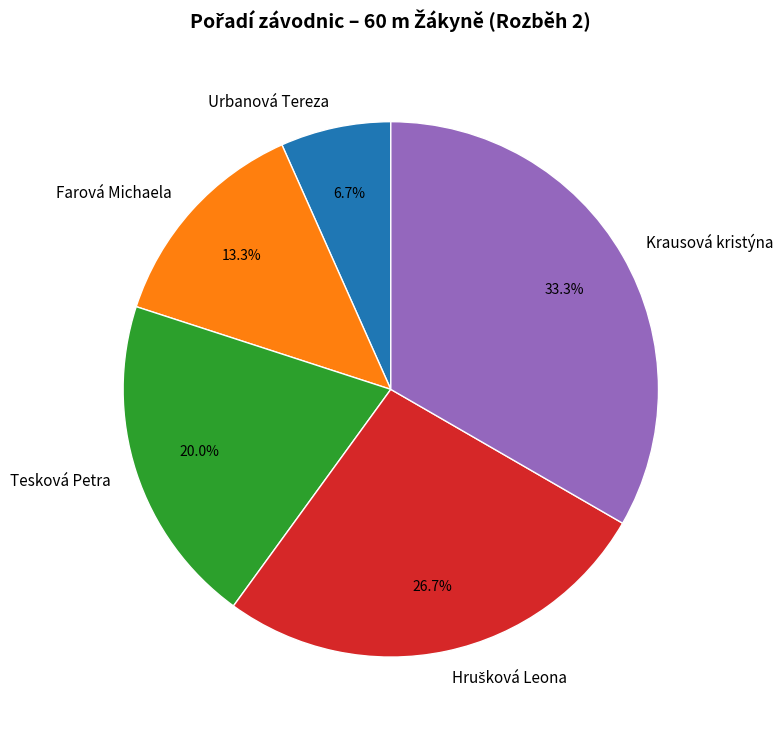

Is it true that Krausová kristýna is 21% of the pie?

False